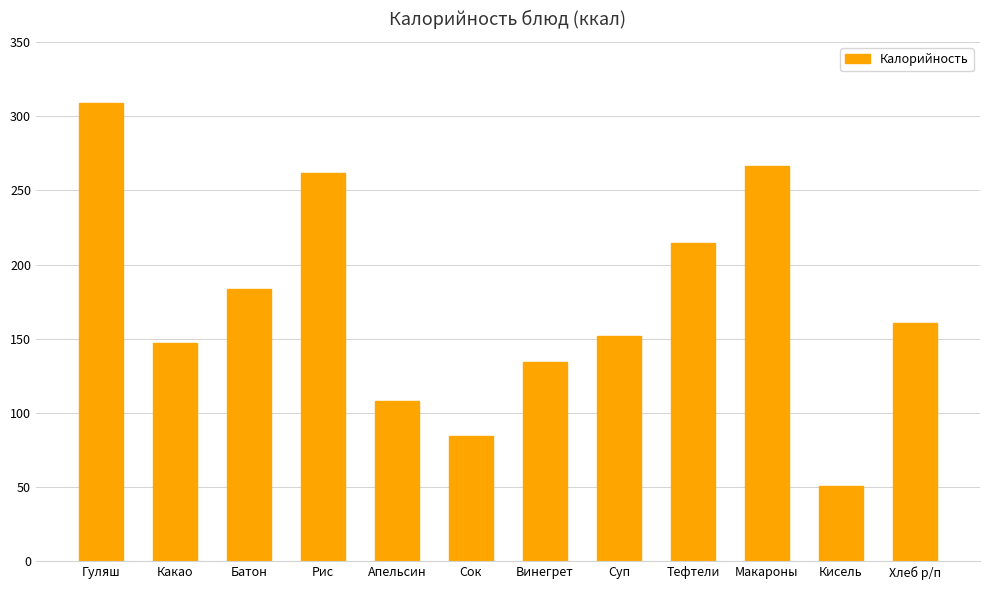

Which category has the highest value across all series?

Гуляш